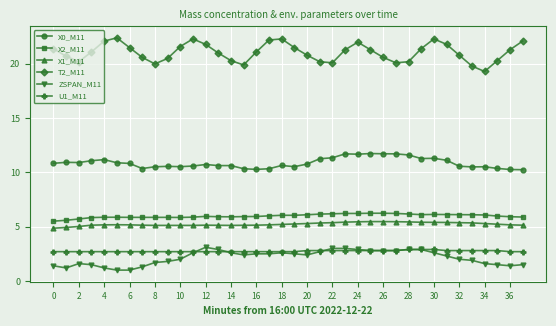

Count the U1_M11 values in the range 2 to 3.

38